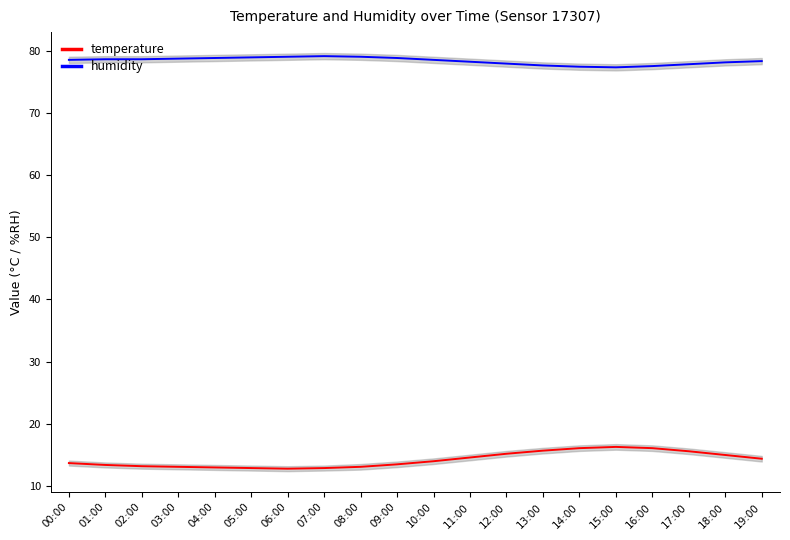

What is the minimum value for humidity?

77.3